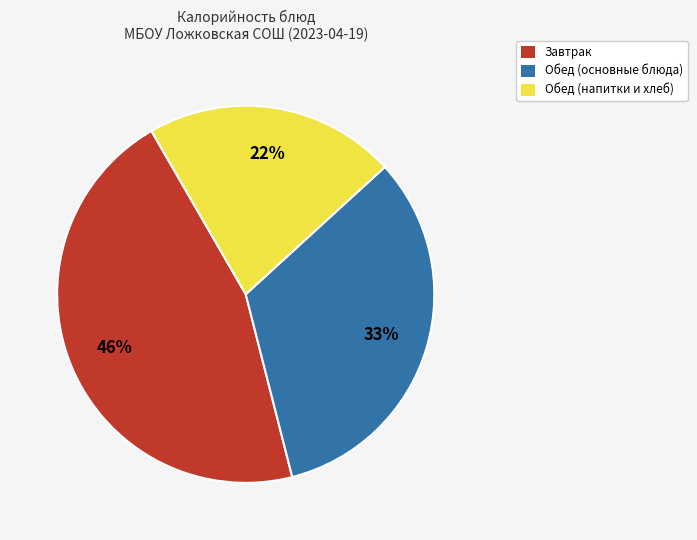

To the nearest percent, what is the average slice percentage?

33%